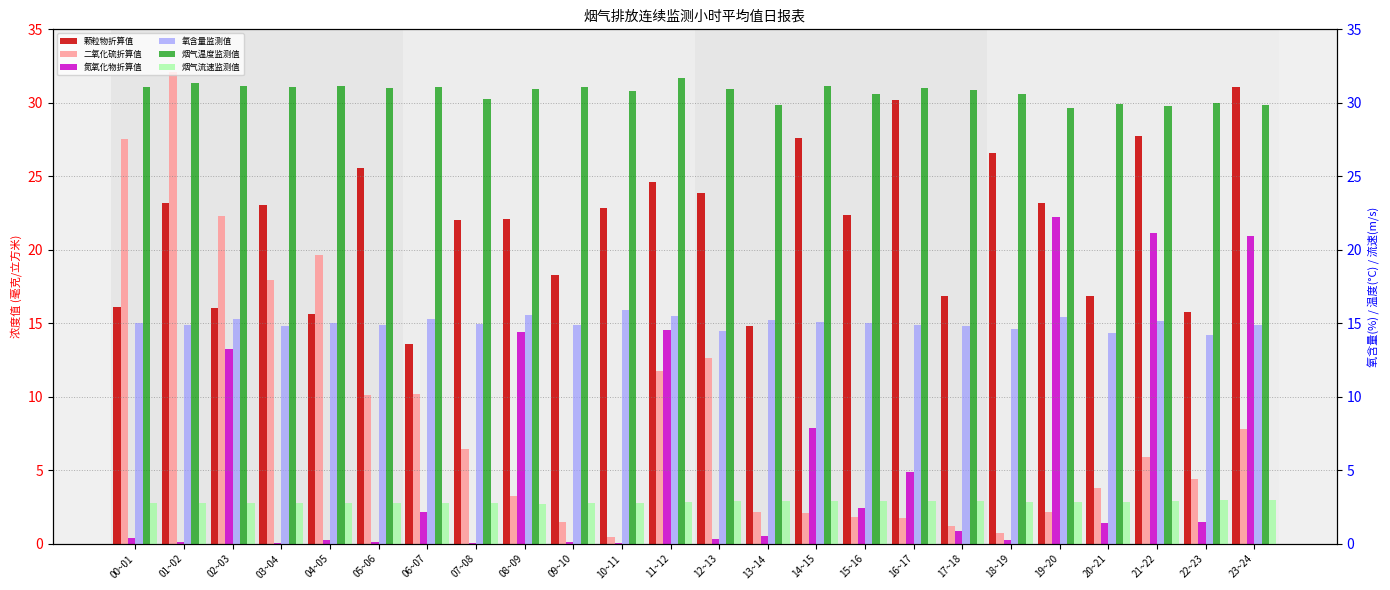

Rank the series at 16~17 from highest to lowest value.

烟气温度监测值, 颗粒物折算值, 氧含量监测值, 氮氧化物折算值, 烟气流速监测值, 二氧化硫折算值